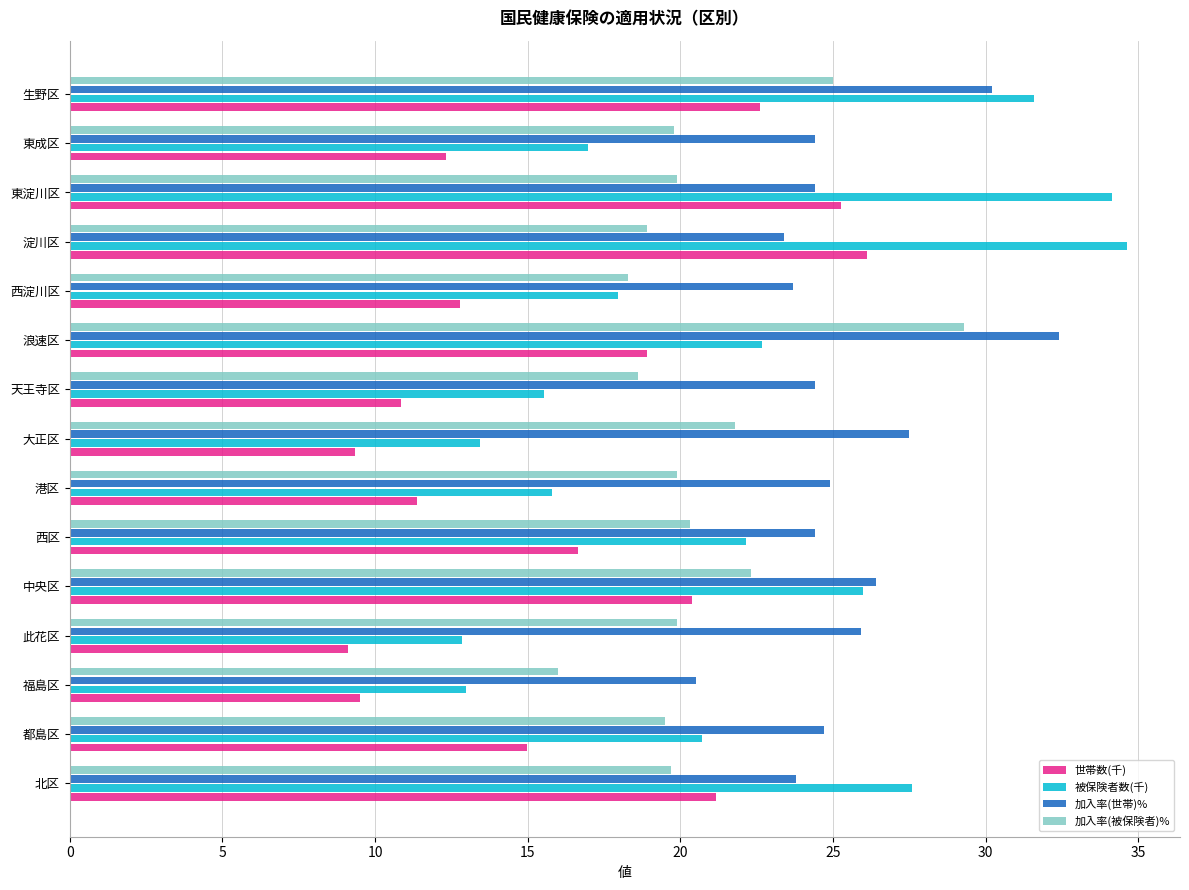

What is the sum of all 加入率(世帯)% values?

381.0